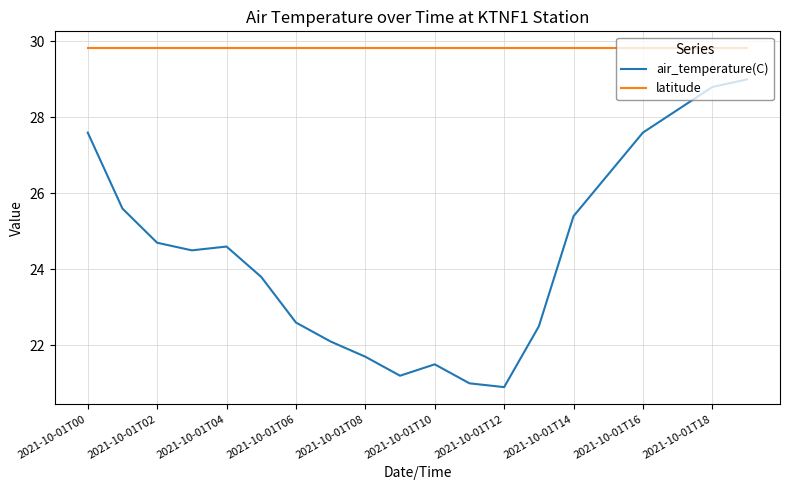

Which series has the widest spread of values?

air_temperature(C)